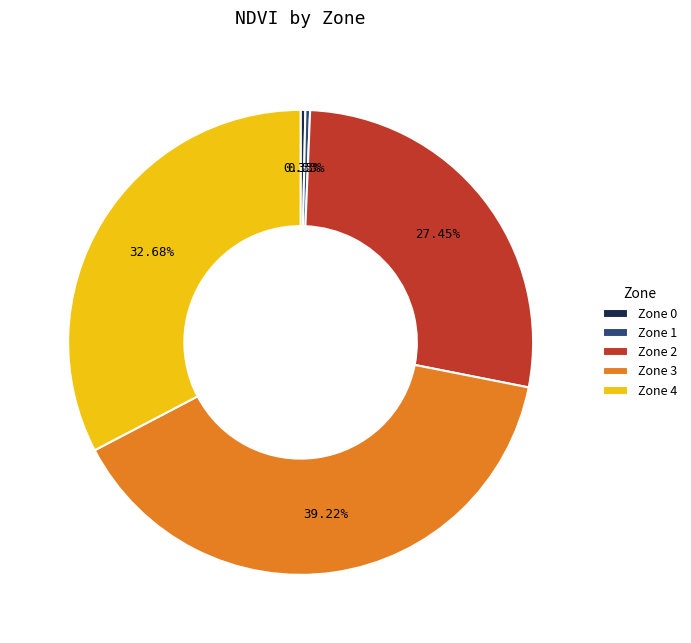

What is the largest slice in the pie chart?

Zone 3